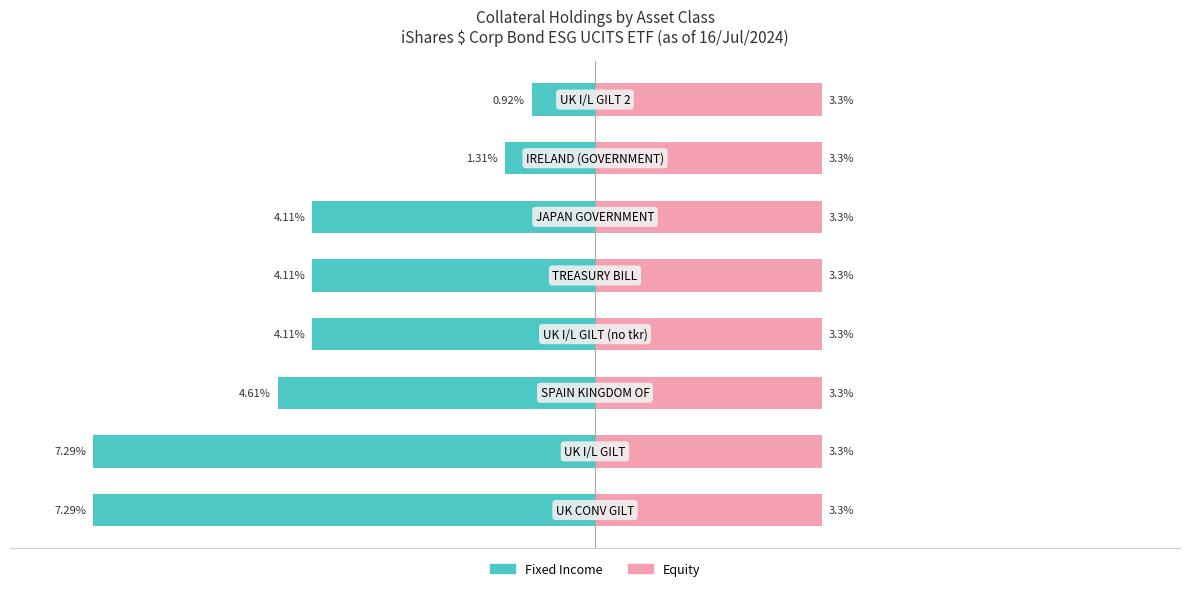

At how many categories does at least one series exceed -5?

8